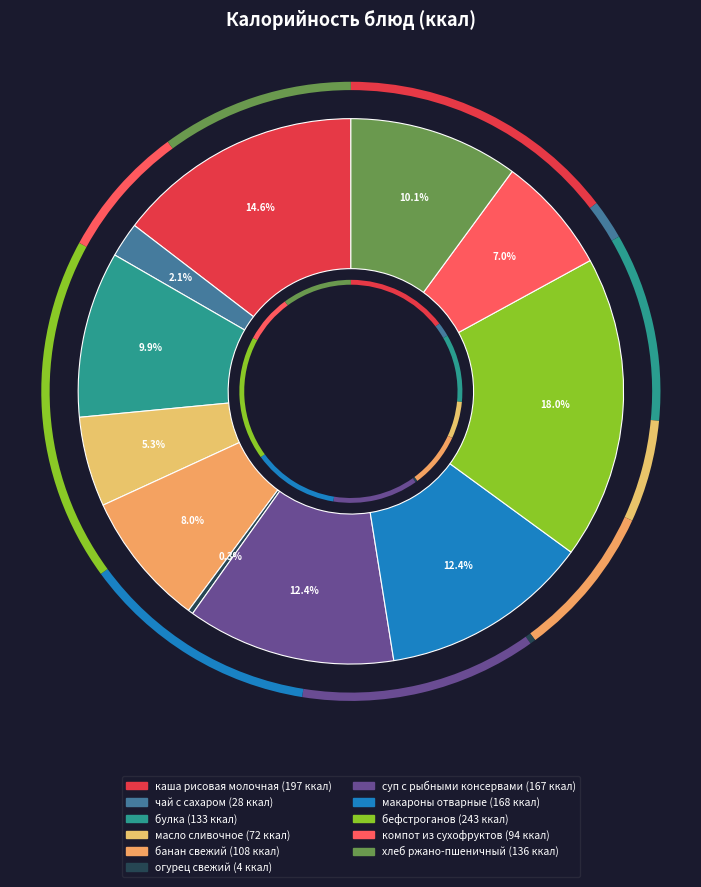

Is it true that масло сливочное is 1% of the pie?

False